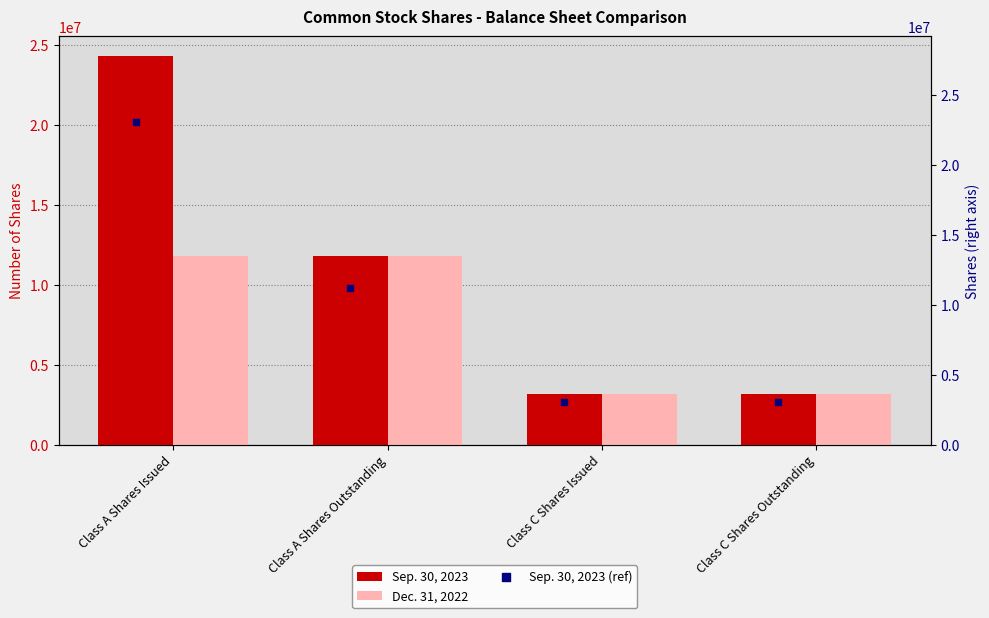

Is it true that Dec. 31, 2022 equals 5719602 at Class A Shares Issued?

False